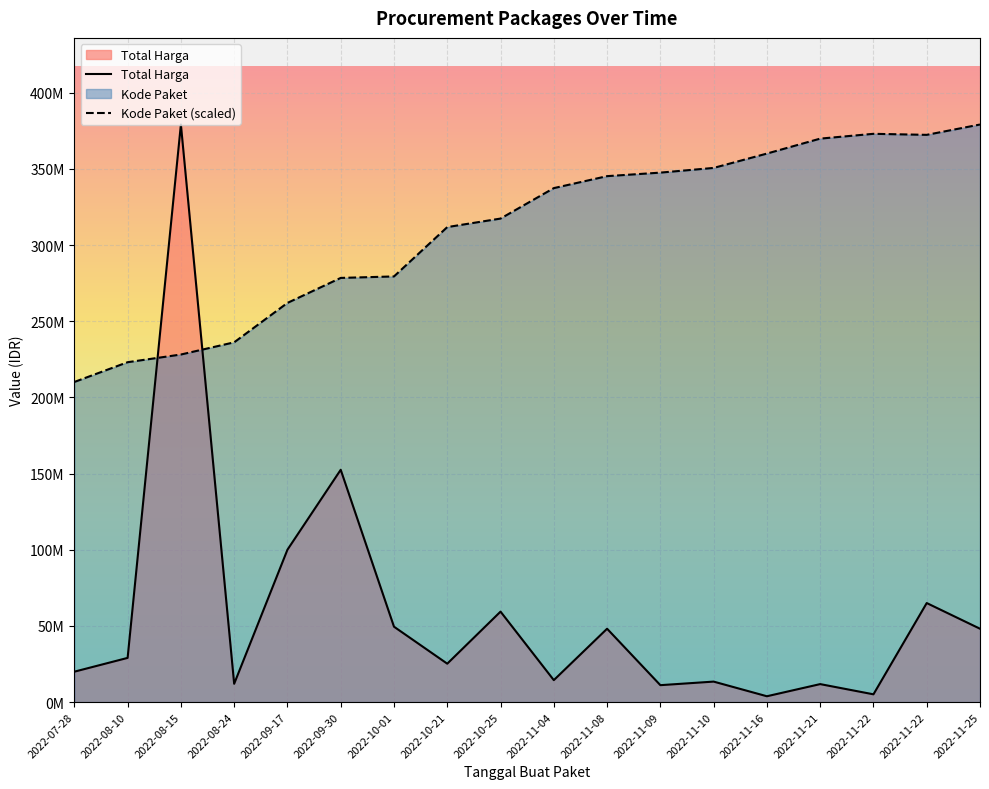

Where does the Total Harga series first go above 29000000?

2022-08-15